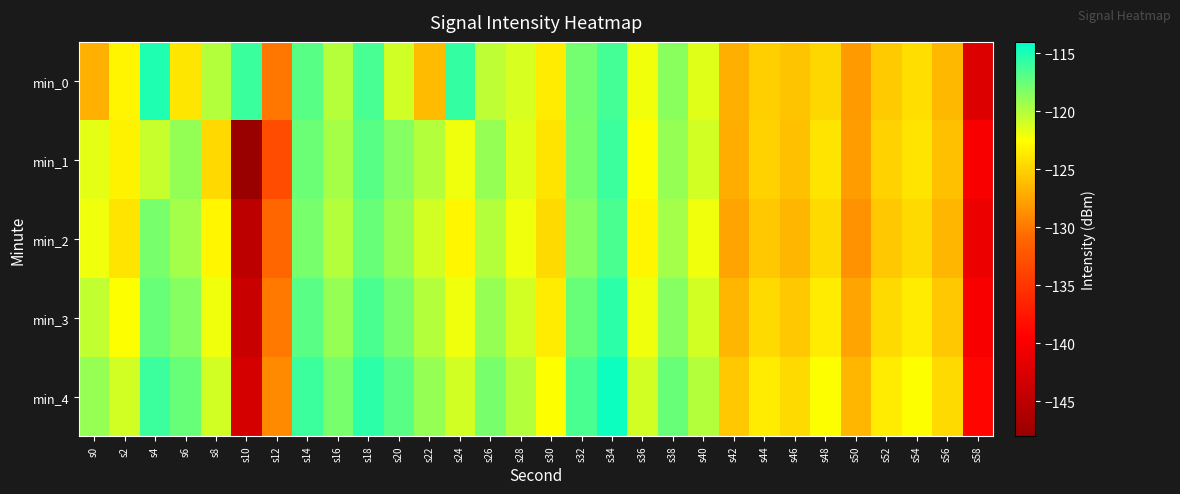

At which category is the sum across all series the highest?

s34